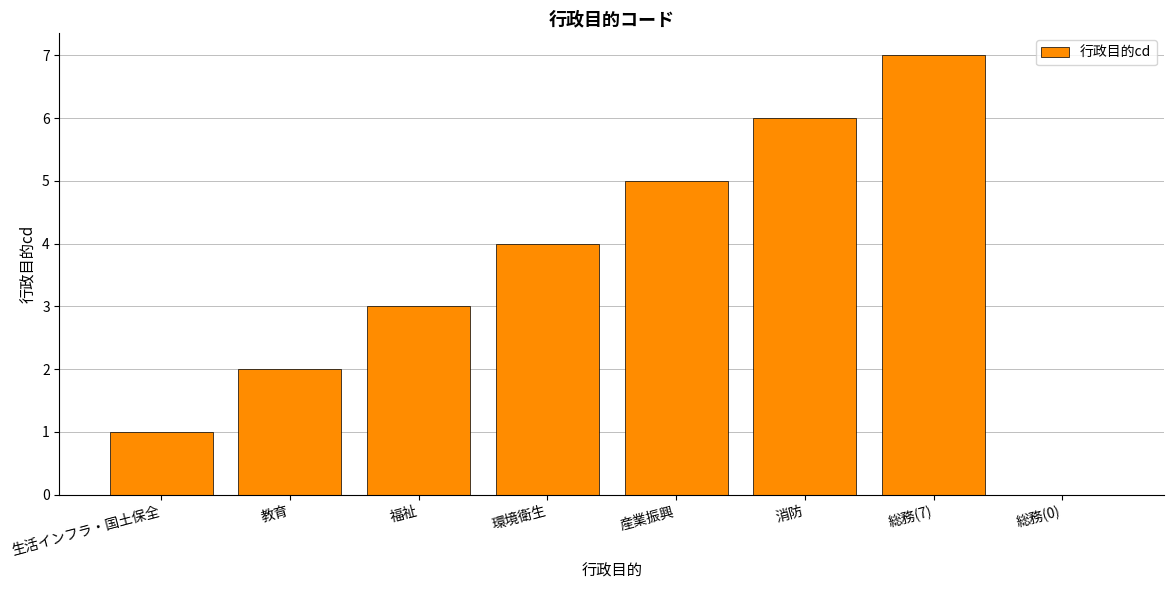

Is it true that the value at 消防 is 6?

True